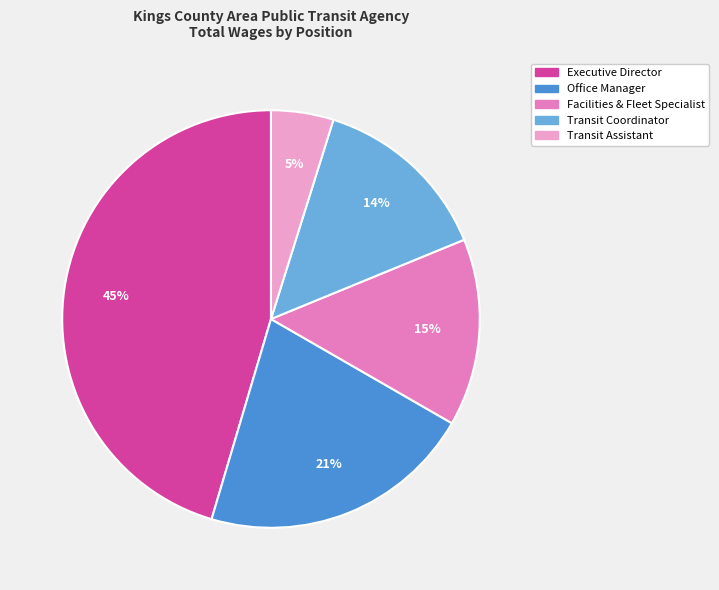

To the nearest percent, what is the difference between the Transit Assistant and Transit Coordinator slice percentages?

9%